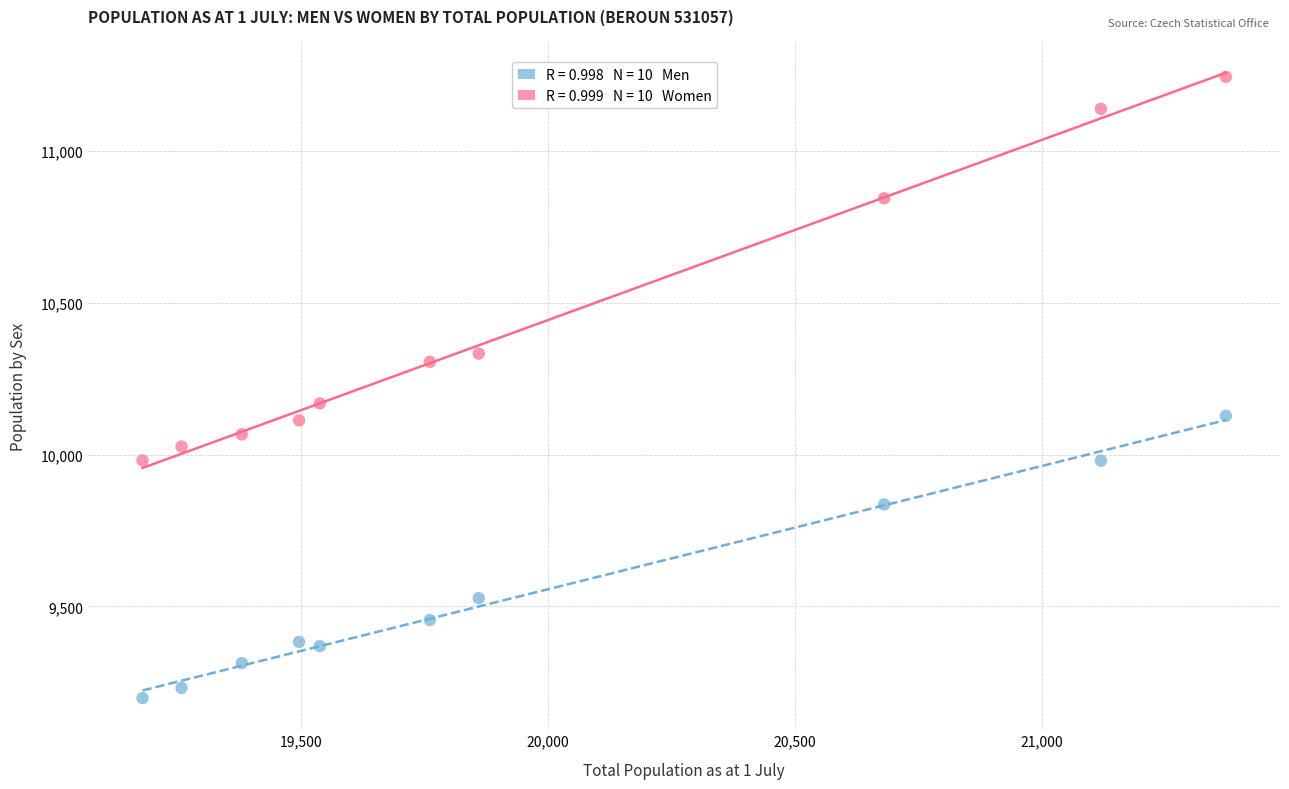

Across all series, what Y value is closest to 10221?

10169